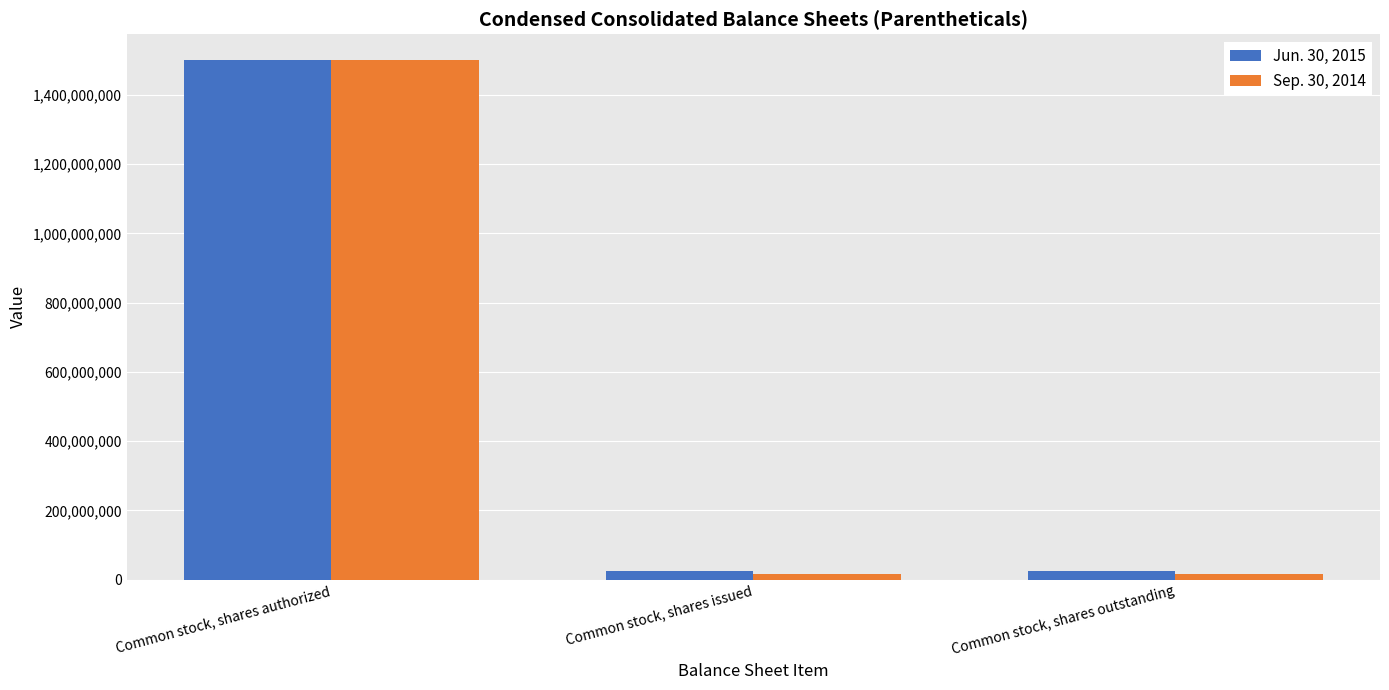

What is the average value of the Sep. 30, 2014 series?

510000000